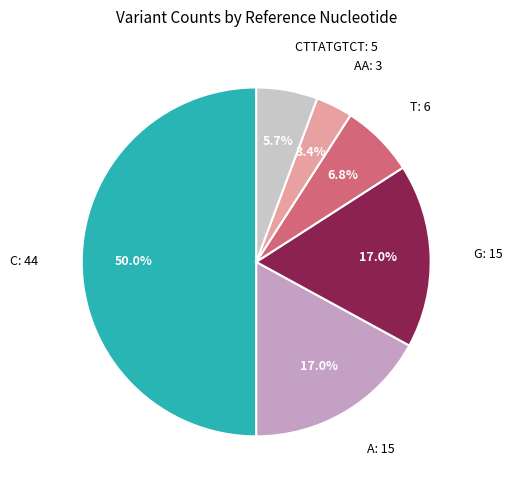

How many slices are in this pie chart?

6